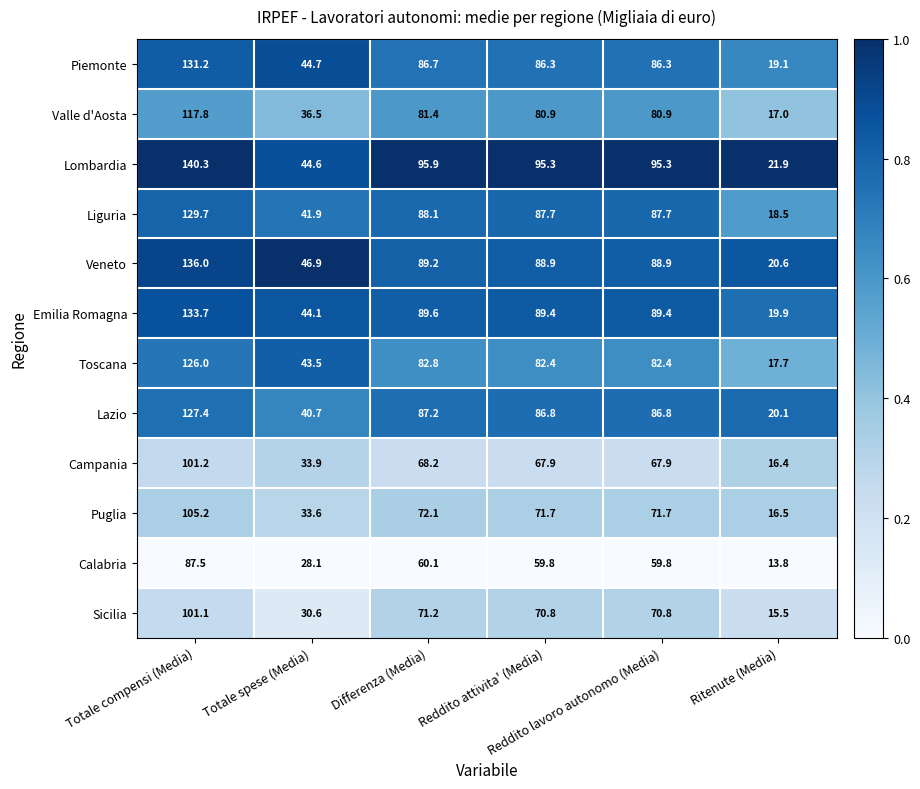

What is the average value of the Puglia series?

61.8